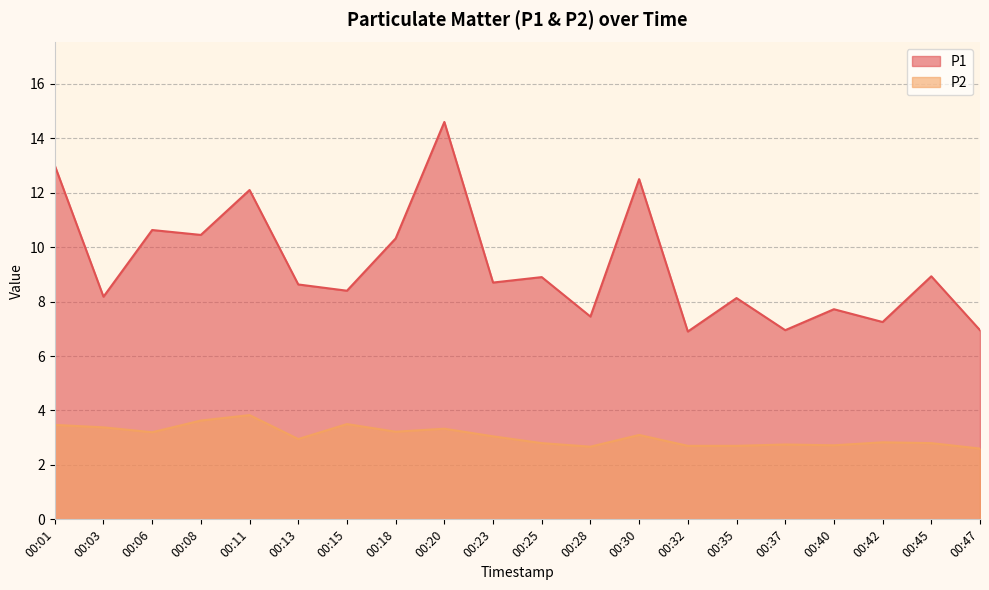

True or false: P1 and P2 intersect in this chart.

False